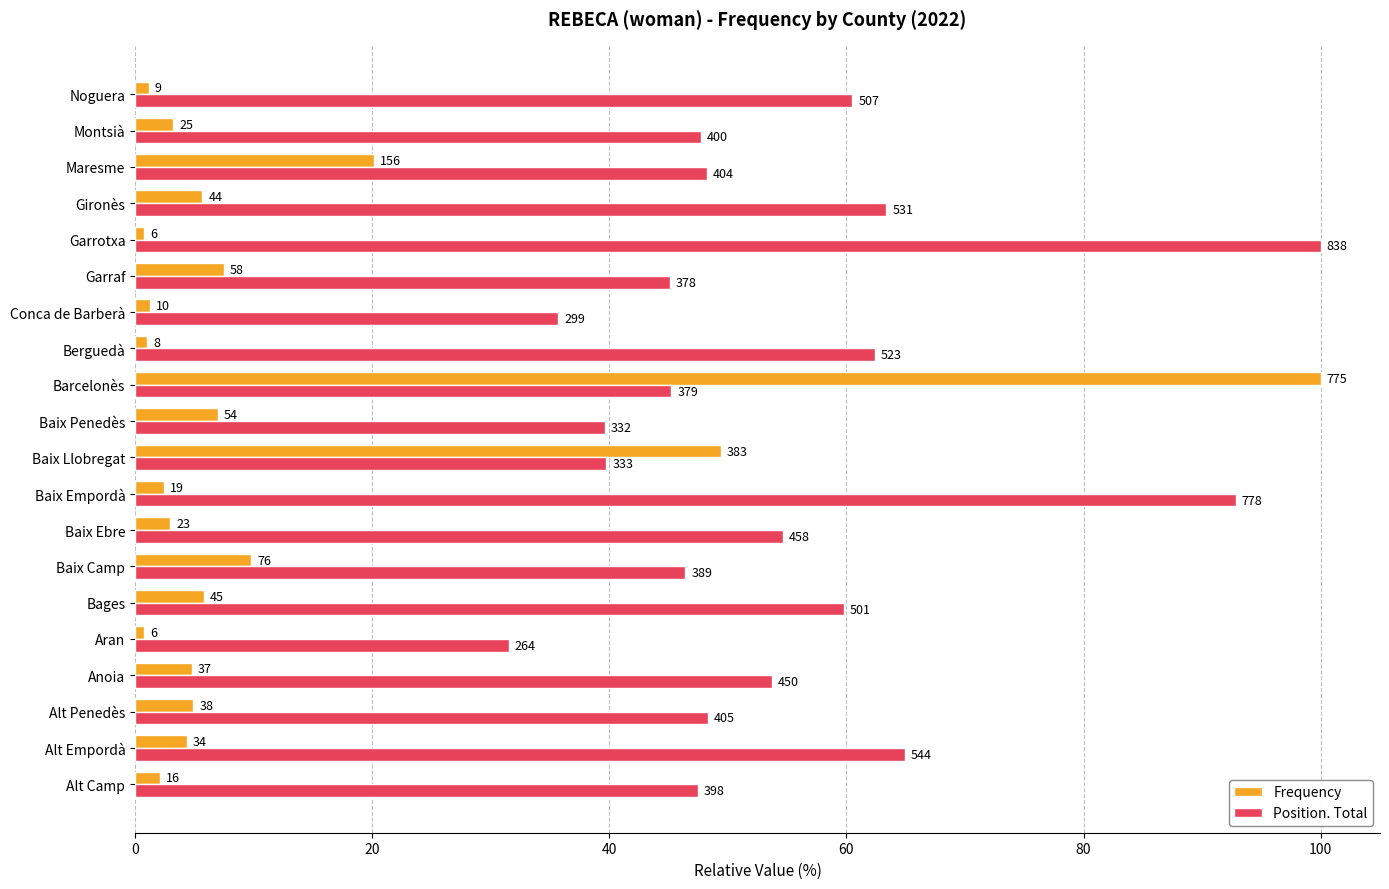

What are all the series names shown in the legend?

Frequency, Position. Total